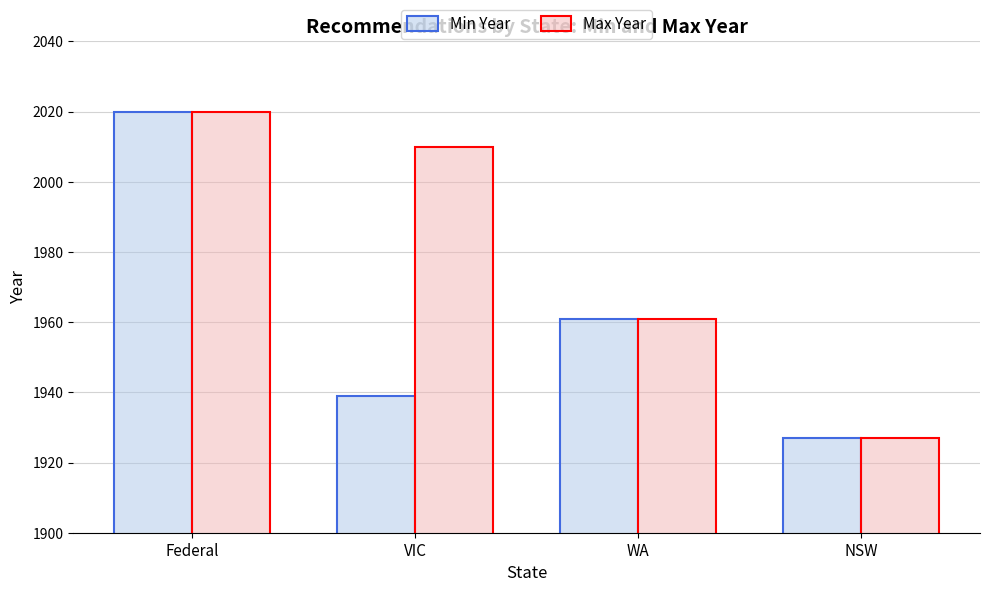

What is the sum of the Max Year values at Federal and NSW?

3947